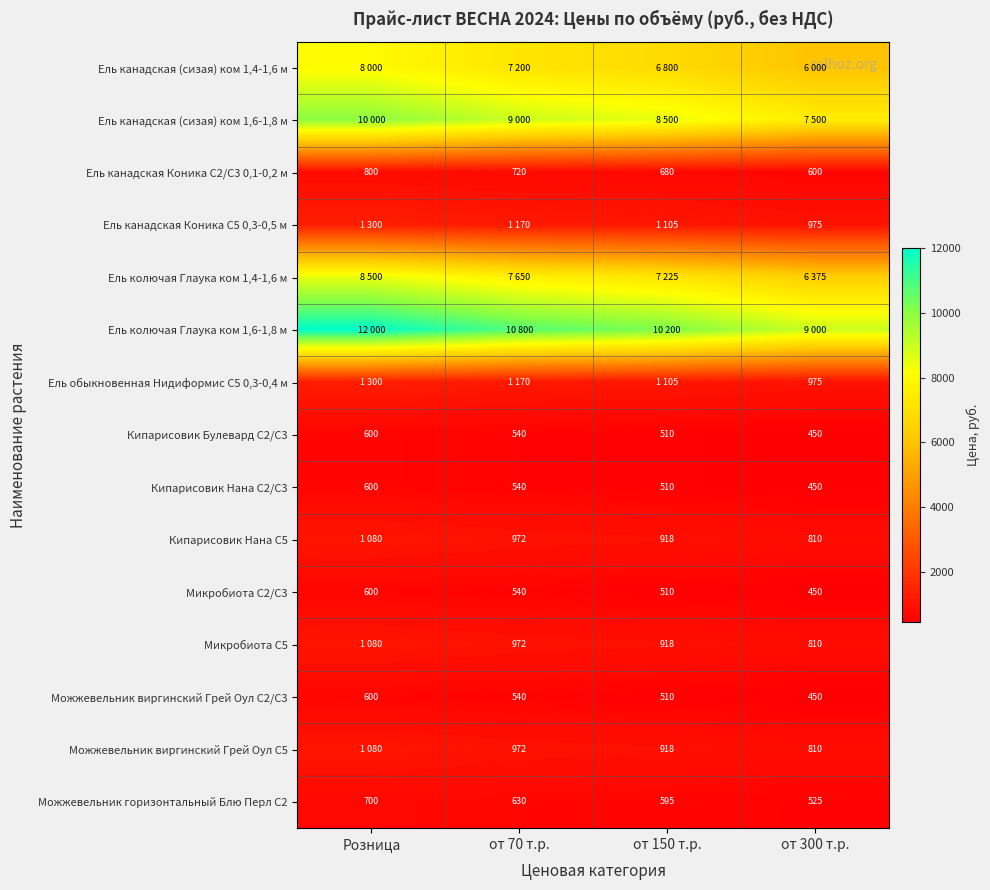

Is it true that Можжевельник горизонтальный Блю Перл С2 equals 330 at от 300 т.р.?

False